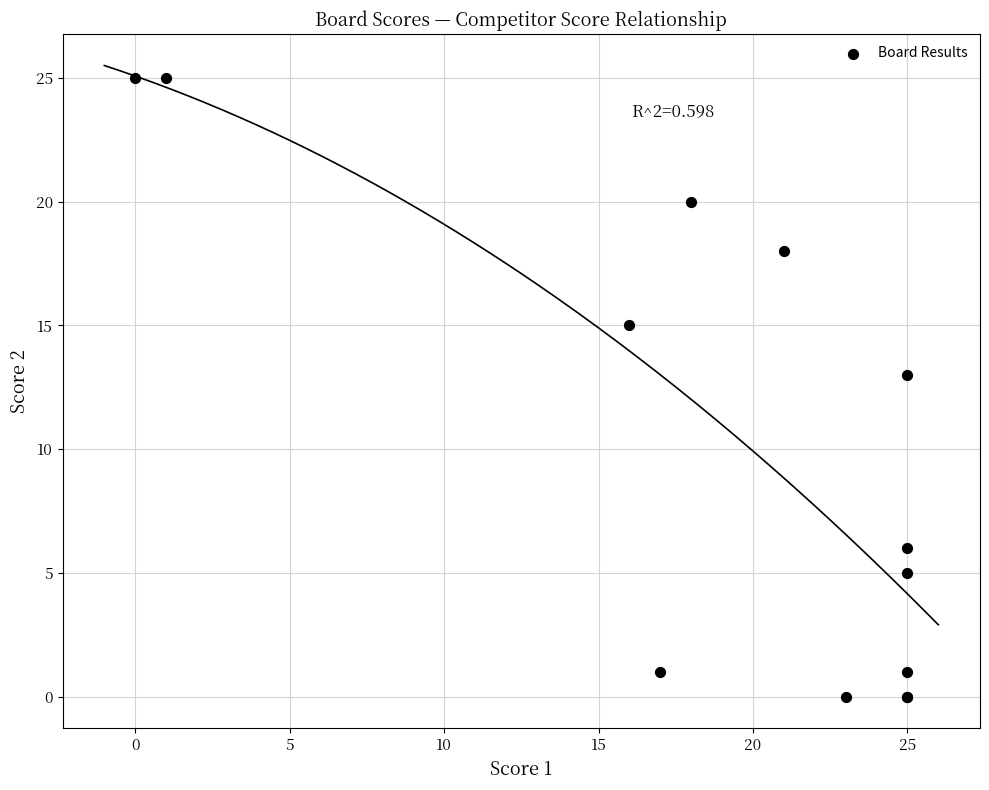

What Y value in the scatter plot is closest to 12?

13